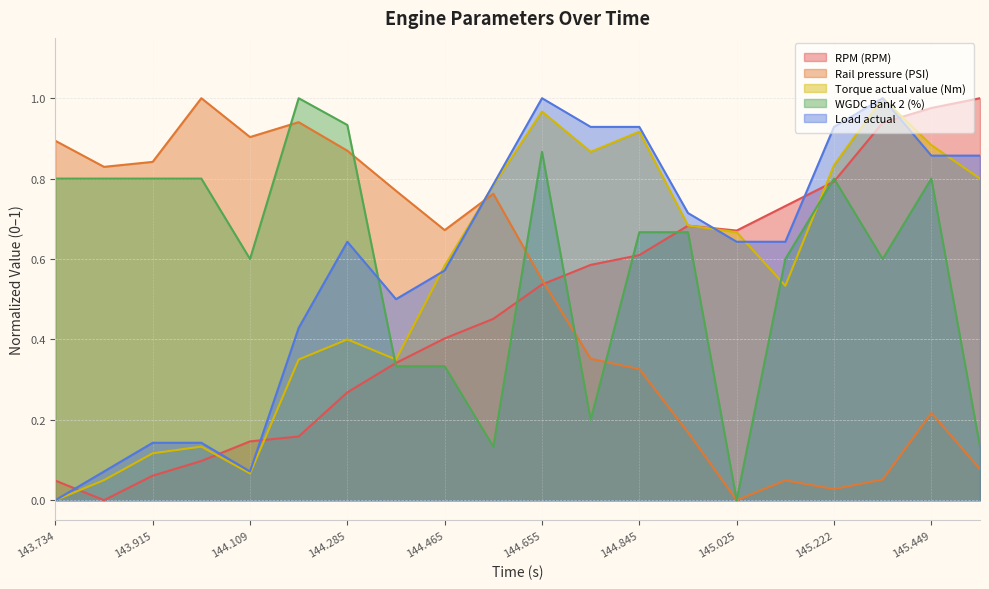

What is the label of the 13th point from the right?

144.375